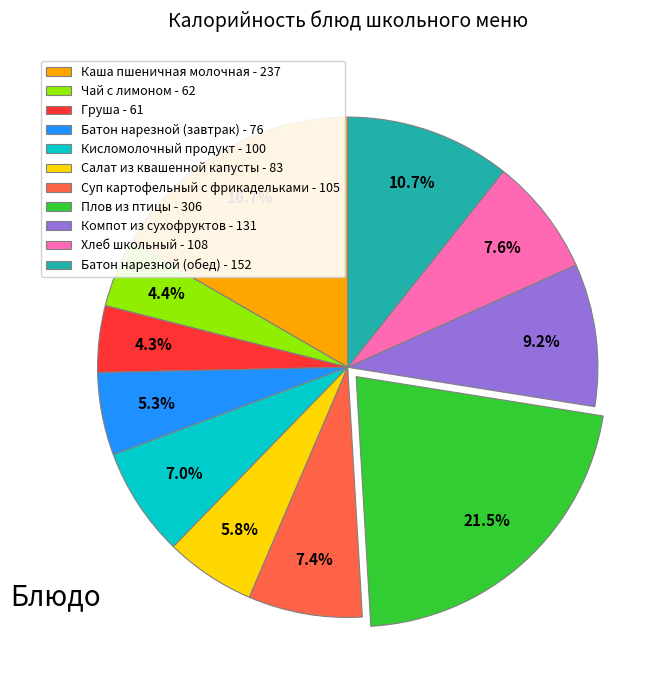

Approximately how many times larger is the value at Плов из птицы compared to Груша?

5.0